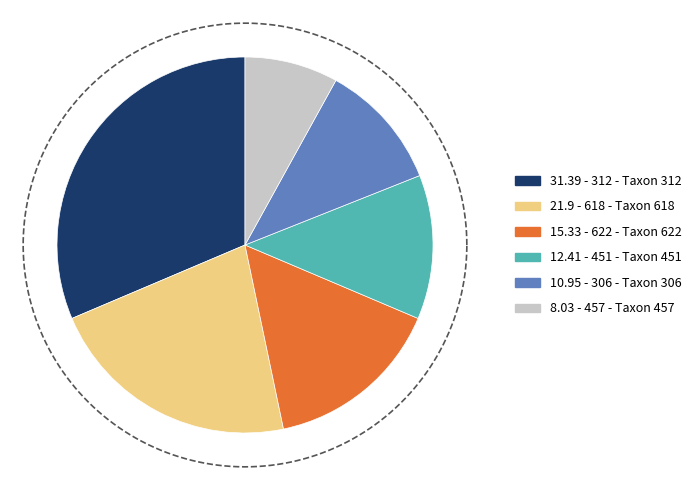

Is there a majority slice in this chart?

No